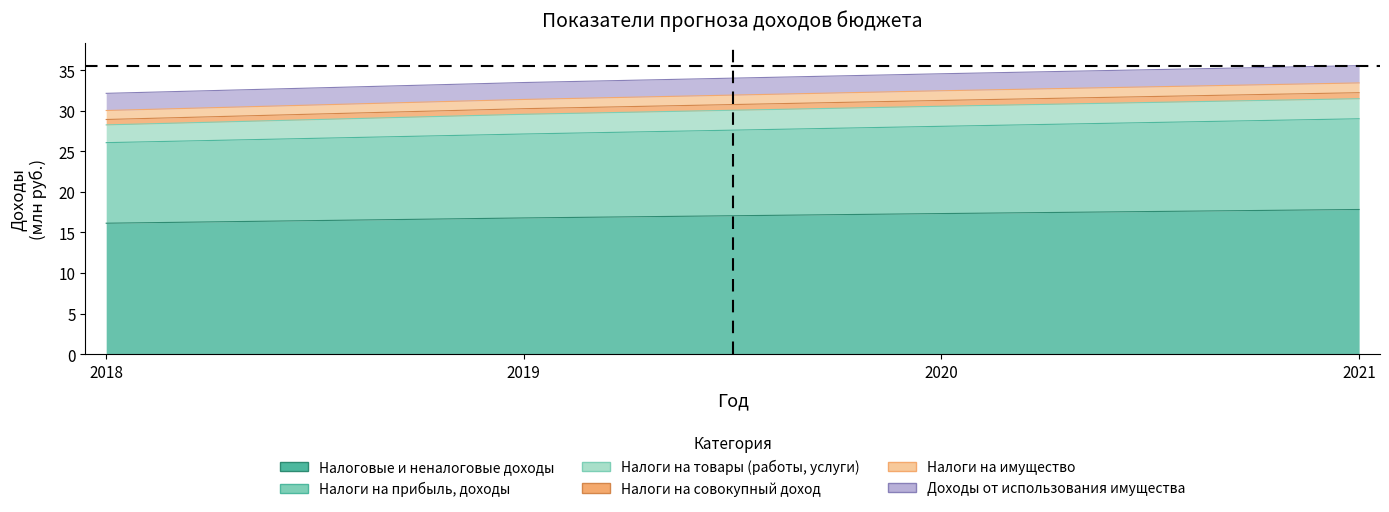

True or false: Налоговые и неналоговые доходы and Налоги на прибыль, доходы intersect in this chart.

False